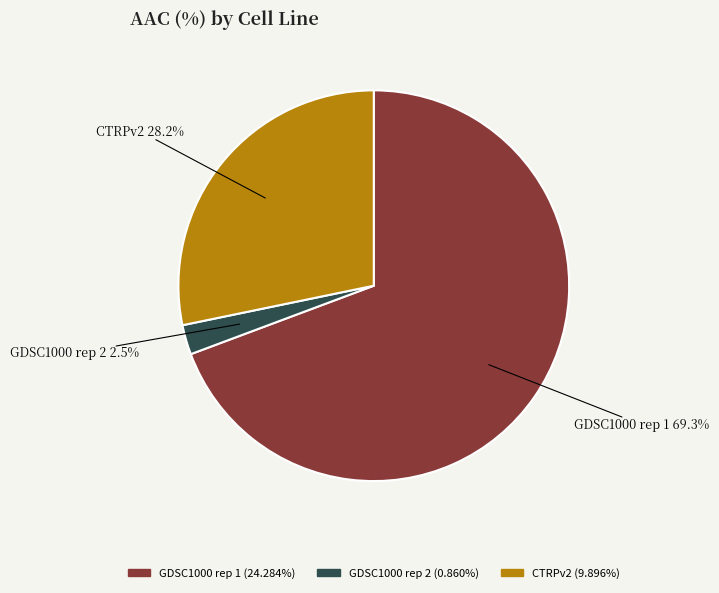

Which slice is the largest?

GDSC1000 rep 1